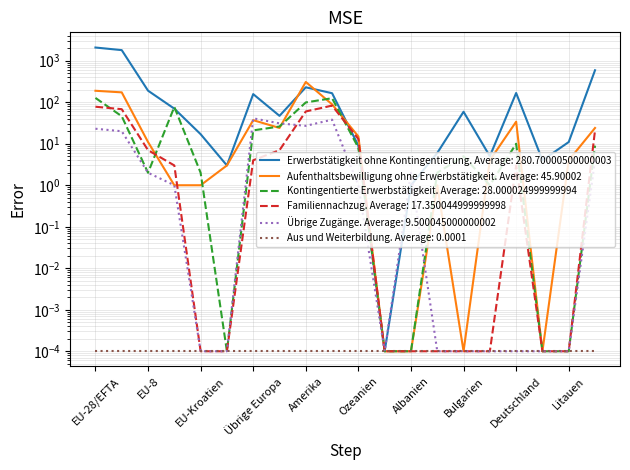

Between EU-17 and Herkunft unbekannt, which is larger?

EU-17